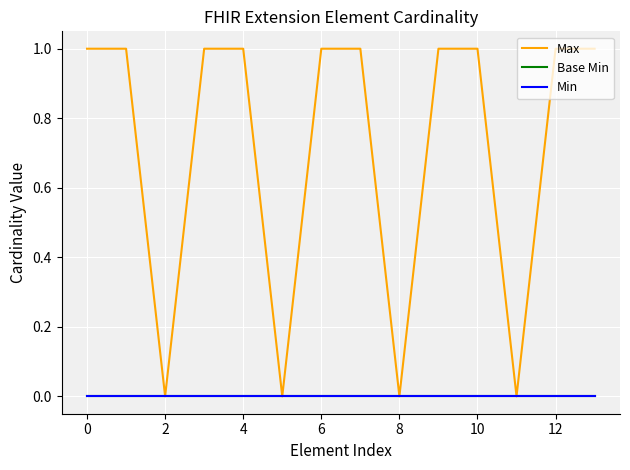

Does the chart have visible grid lines?

Yes